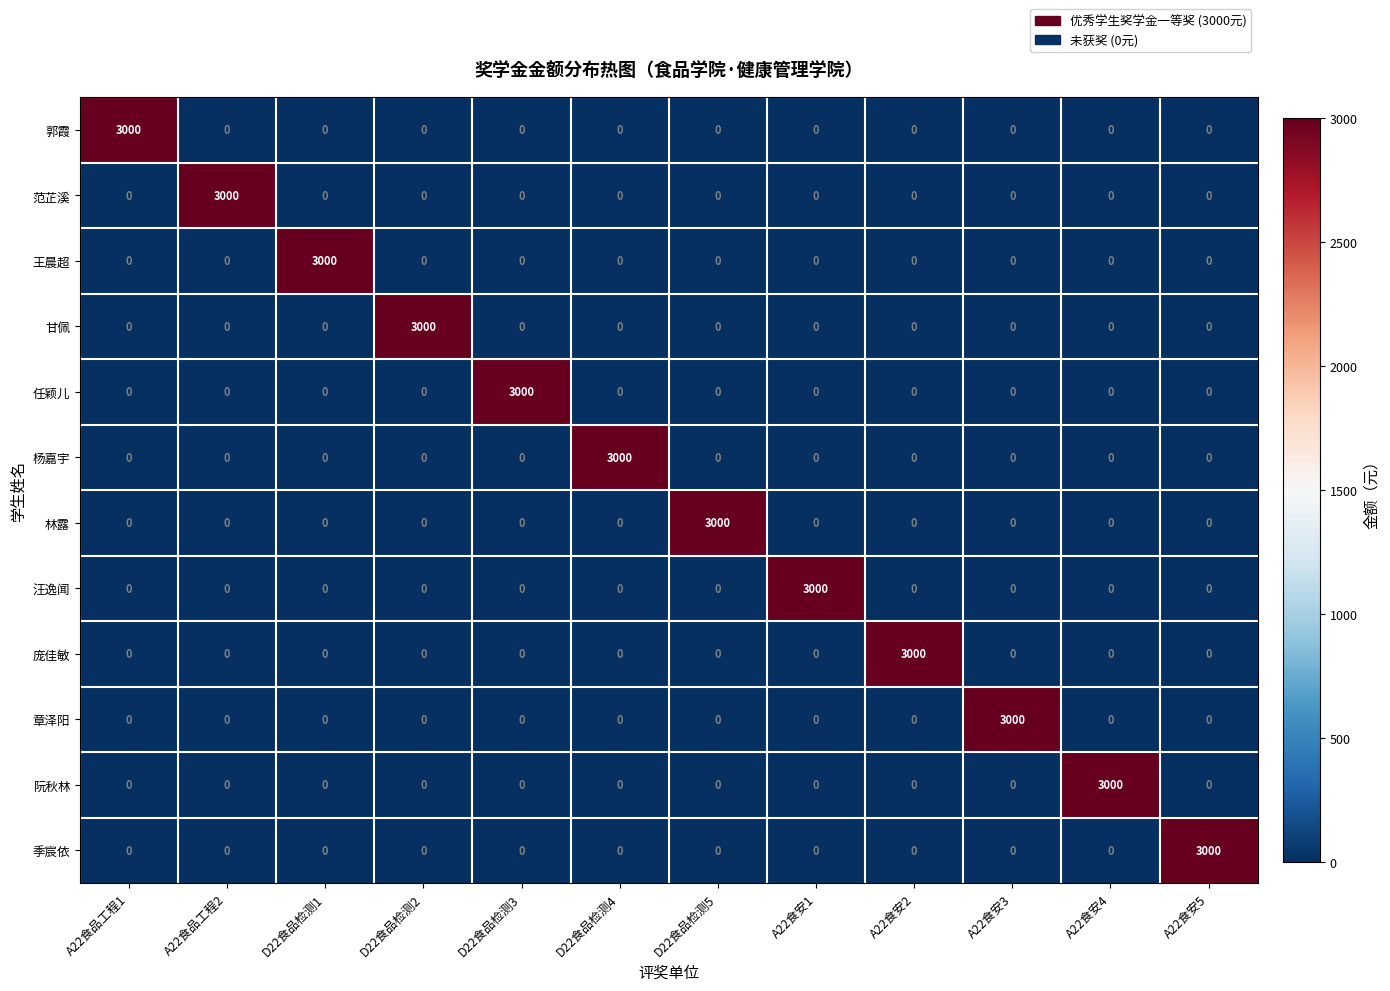

What is the total value across all series at A22食安5?

3000